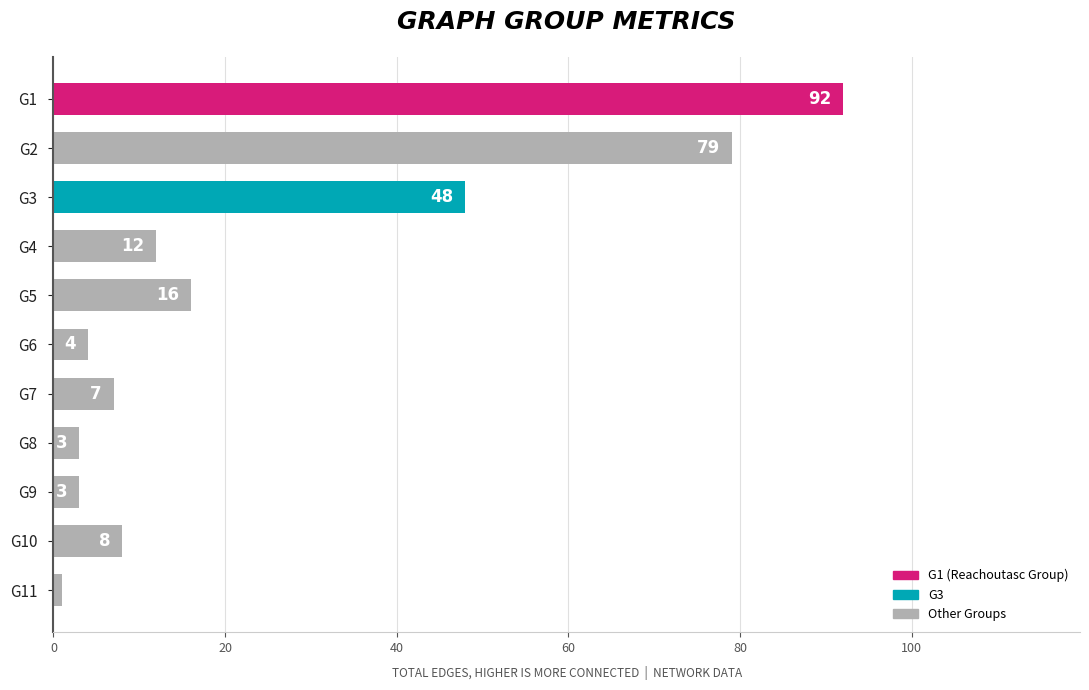

Between G1 and G8, which is larger?

G1